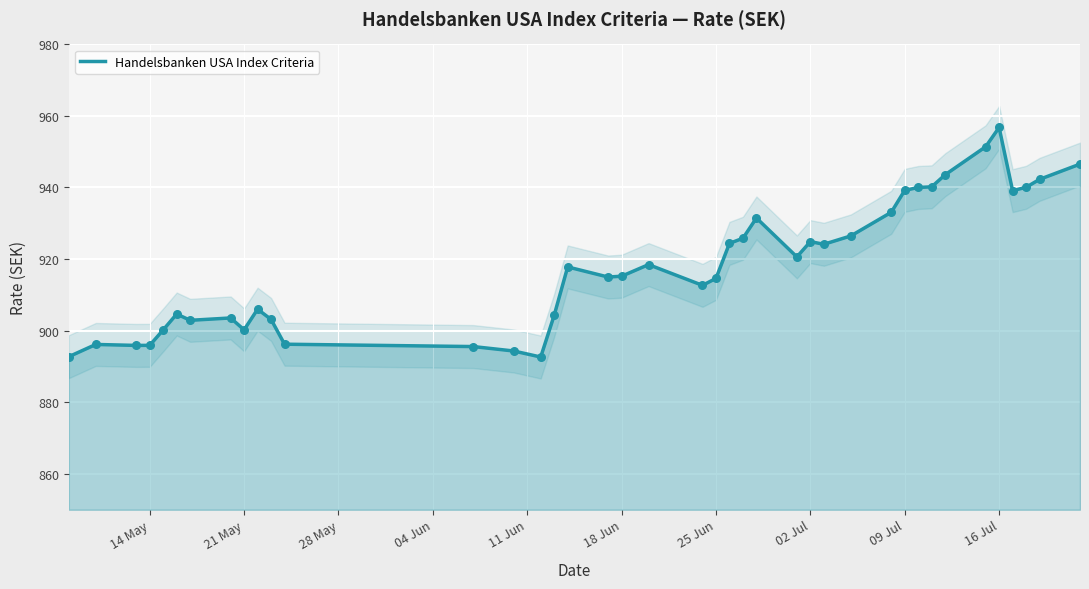

Which category has the highest value in the Handelsbanken USA Index Criteria series?

16 Jul